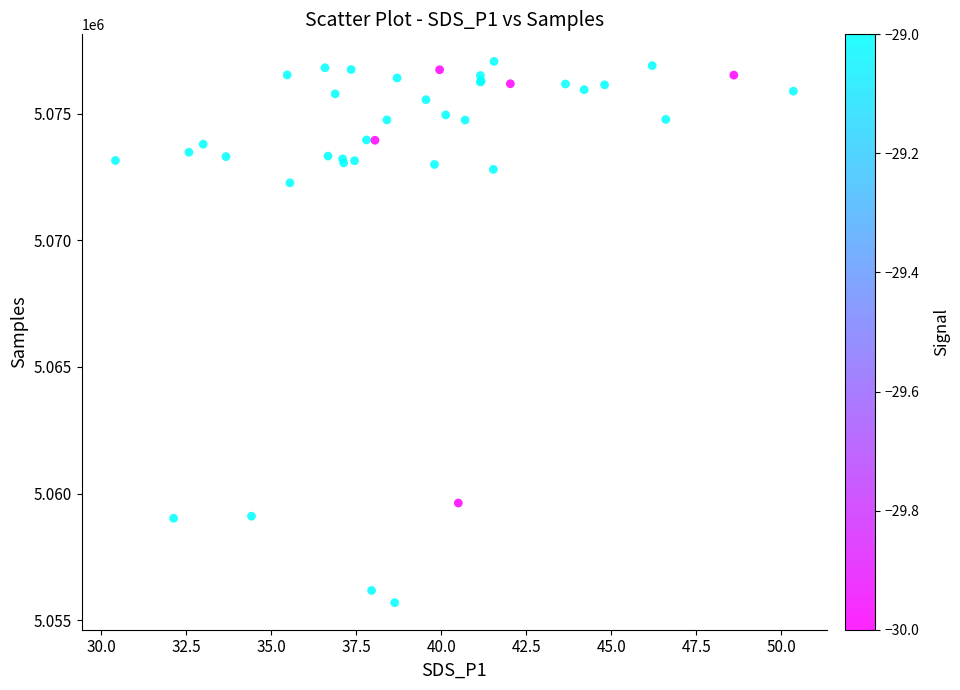

What Y value in the scatter plot is closest to 5066380?

5072271